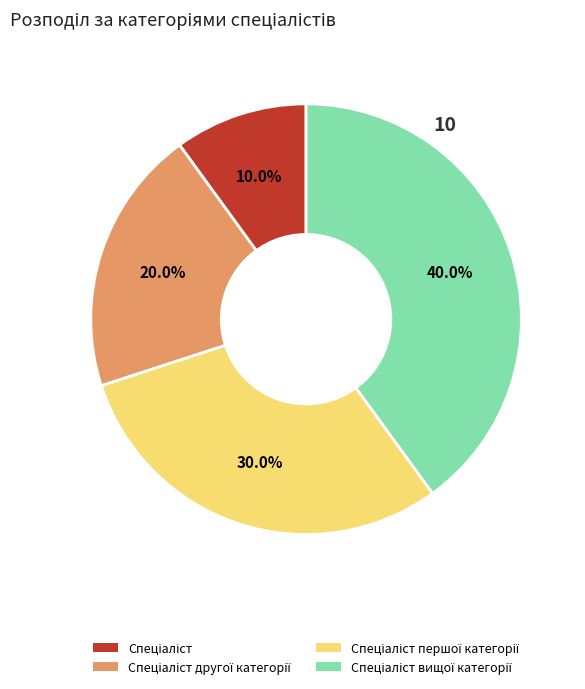

Is there any slice that represents more than half of the pie?

No